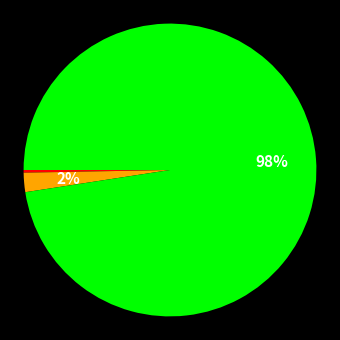

Is there any slice that represents more than half of the pie?

Yes